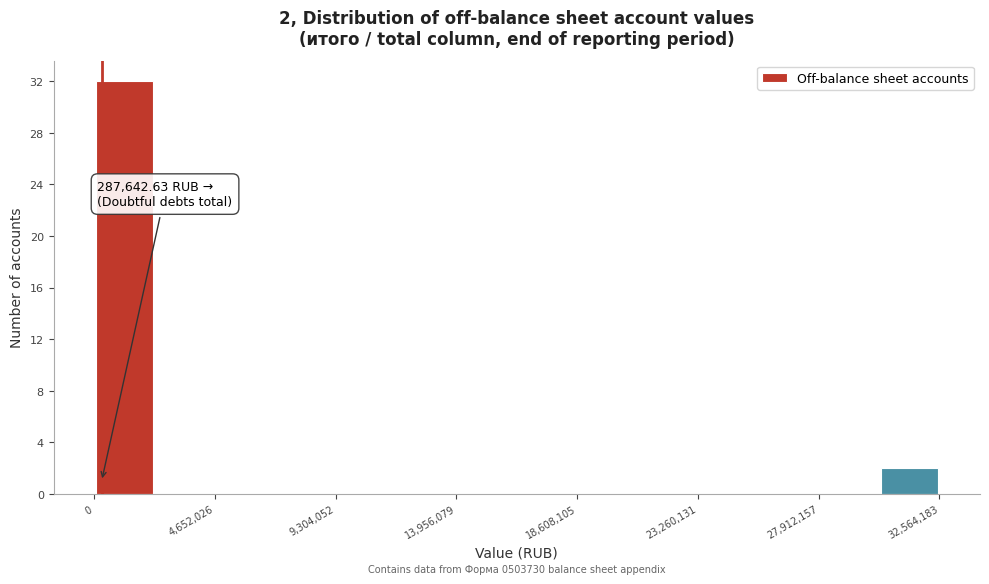

Which range on the x-axis has the tallest bar?

0 to 2500000